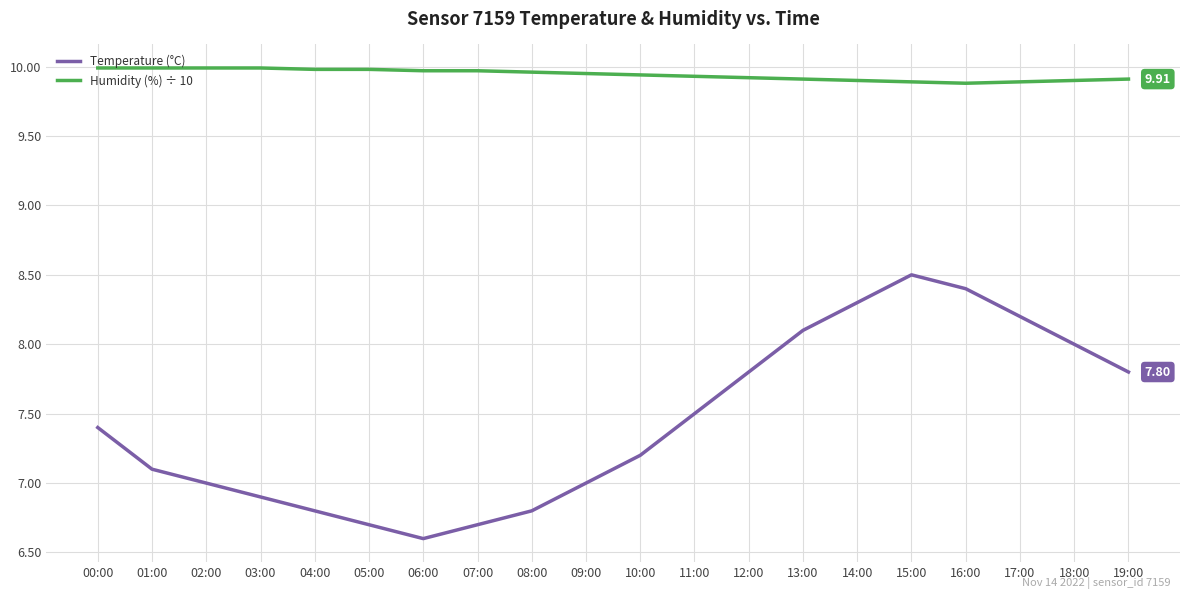

How many lines are shown in the chart?

2